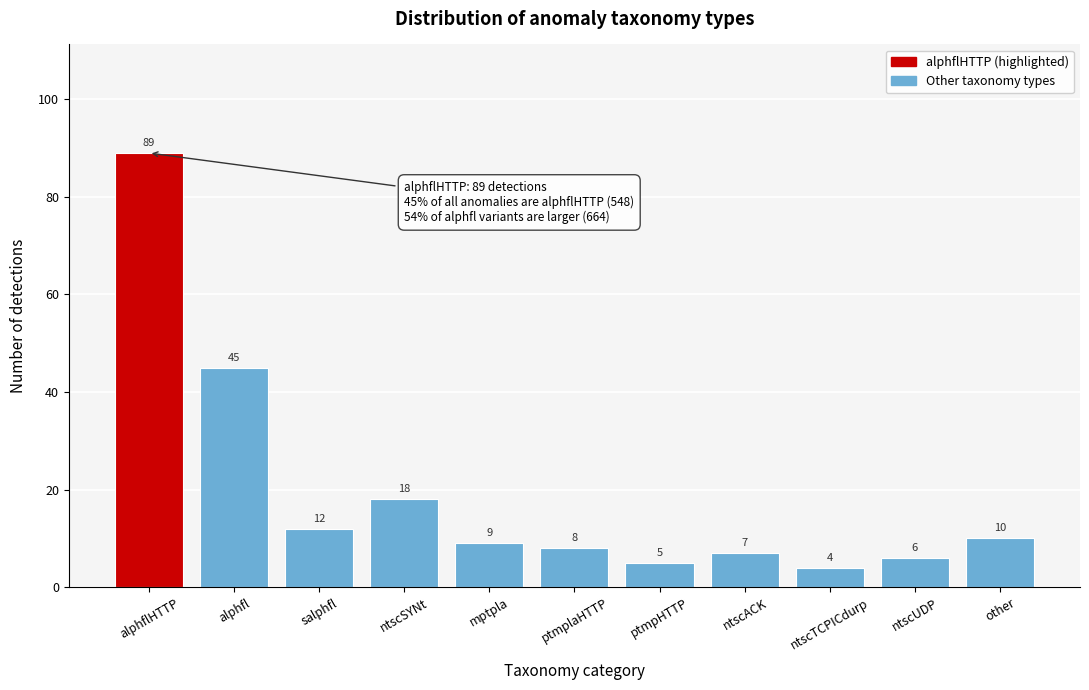

Reading left to right, transcribe all the data shown in this chart.

alphflHTTP=89	alphfl=45	salphfl=12	ntscSYNt=18	mptpla=9	ptmplaHTTP=8	ptmpHTTP=5	ntscACK=7	ntscTCPICdurp=4	ntscUDP=6	other=10